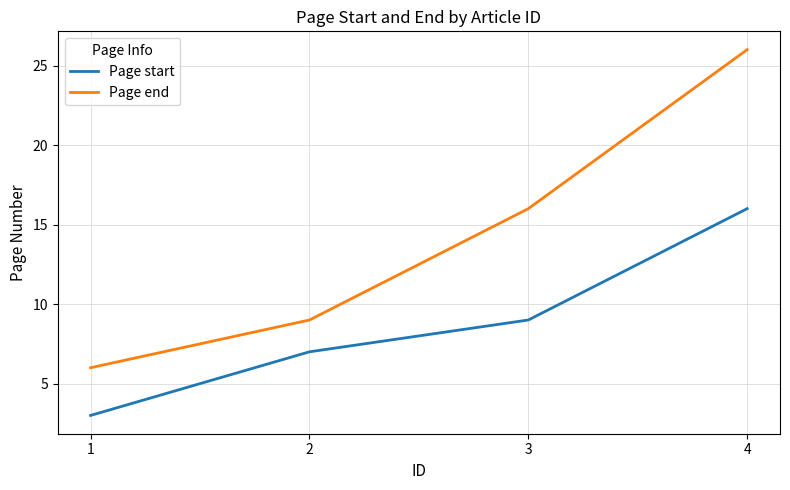

Reading right to left, list all the values displayed in this chart.

Page start: 16	9	7	3
Page end: 26	16	9	6